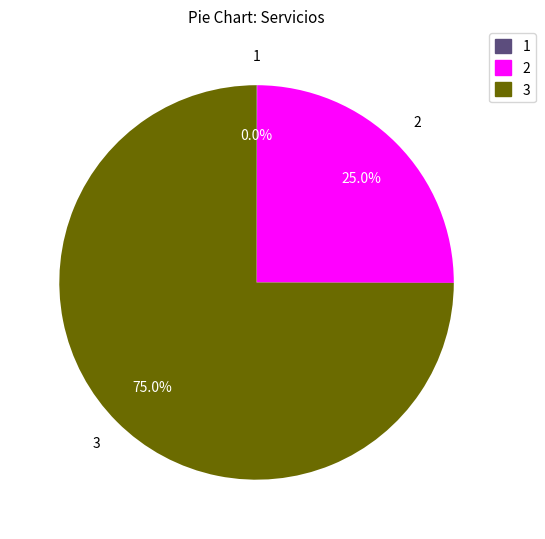

Between 2 and 3, which is larger?

3